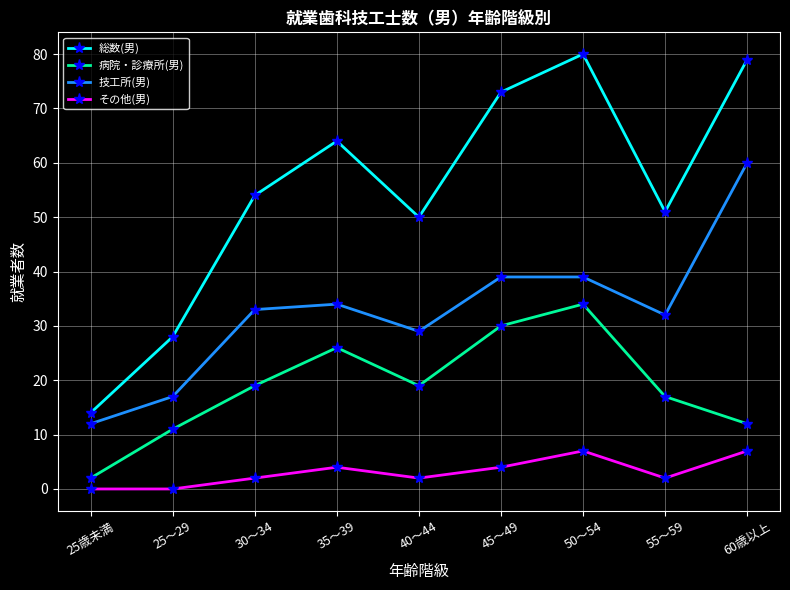

Reading right to left, list all the values displayed in this chart.

総数(男): 60歳以上=79	55～59=51	50～54=80	45～49=73	40～44=50	35～39=64	30～34=54	25～29=28	25歳未満=14
病院・診療所(男): 60歳以上=12	55～59=17	50～54=34	45～49=30	40～44=19	35～39=26	30～34=19	25～29=11	25歳未満=2
技工所(男): 60歳以上=60	55～59=32	50～54=39	45～49=39	40～44=29	35～39=34	30～34=33	25～29=17	25歳未満=12
その他(男): 60歳以上=7	55～59=2	50～54=7	45～49=4	40～44=2	35～39=4	30～34=2	25～29=0	25歳未満=0